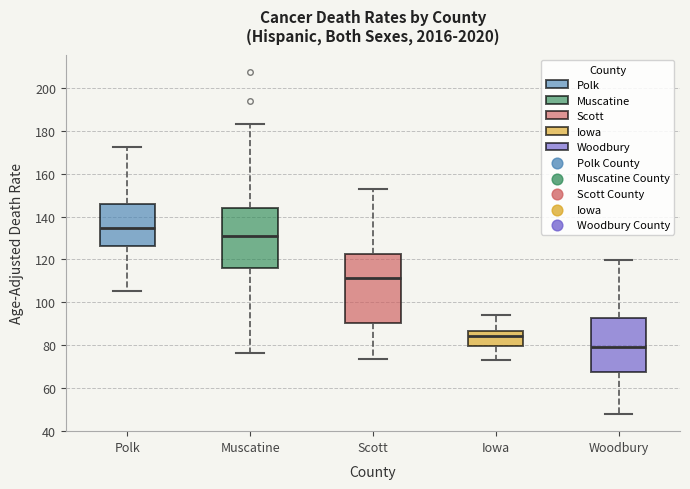

Comparing the boxes themselves (not the whiskers), which one is the tallest?

Scott